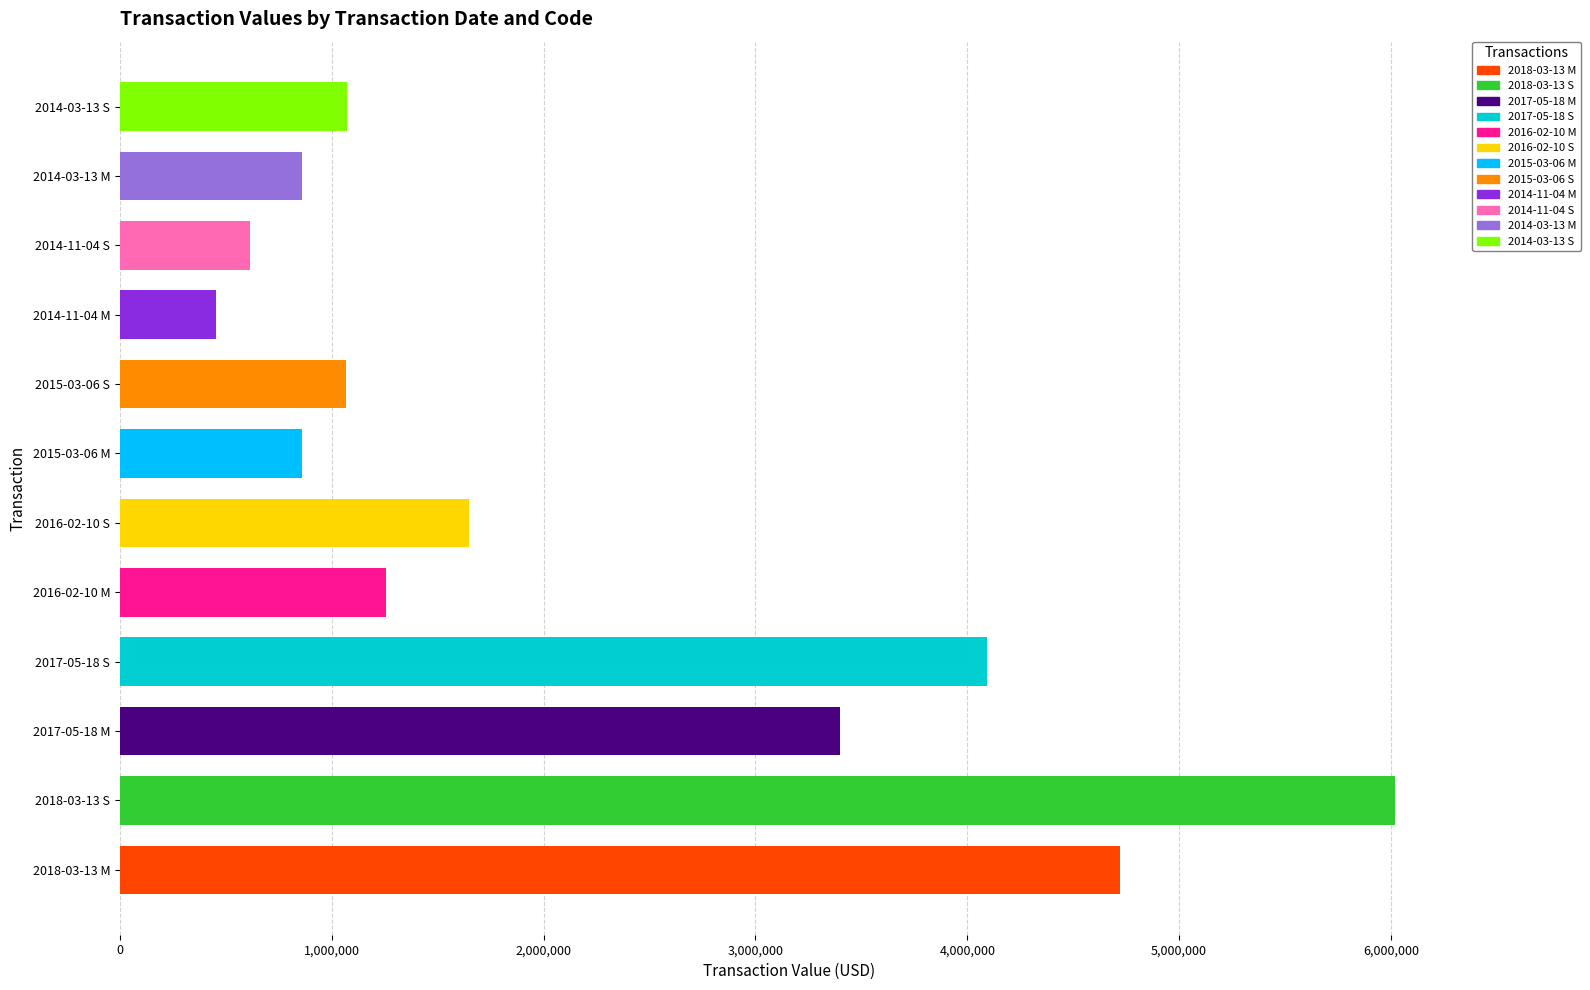

What is the smallest value displayed?

452800